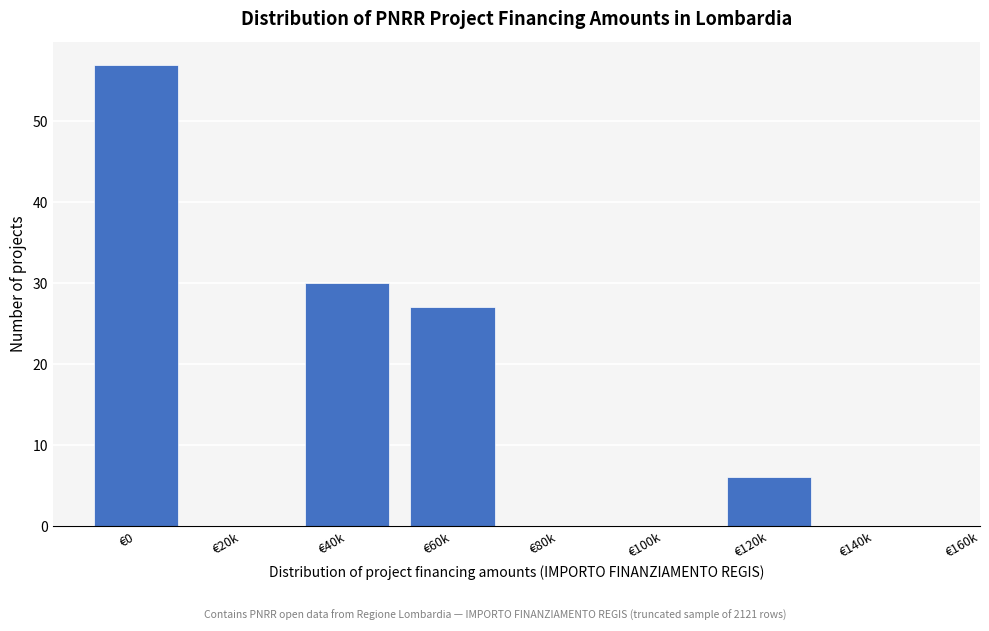

Reading right to left, transcribe all the data shown in this chart.

€140k=0	€120k=6	€100k=0	€80k=0	€60k=27	€40k=30	€20k=0	€0=57